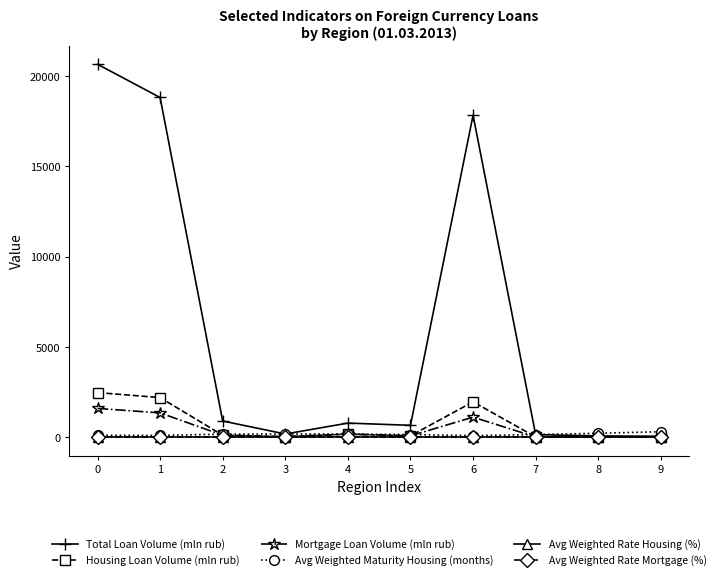

Which series has the largest range (max minus min)?

Total Loan Volume (mln rub)